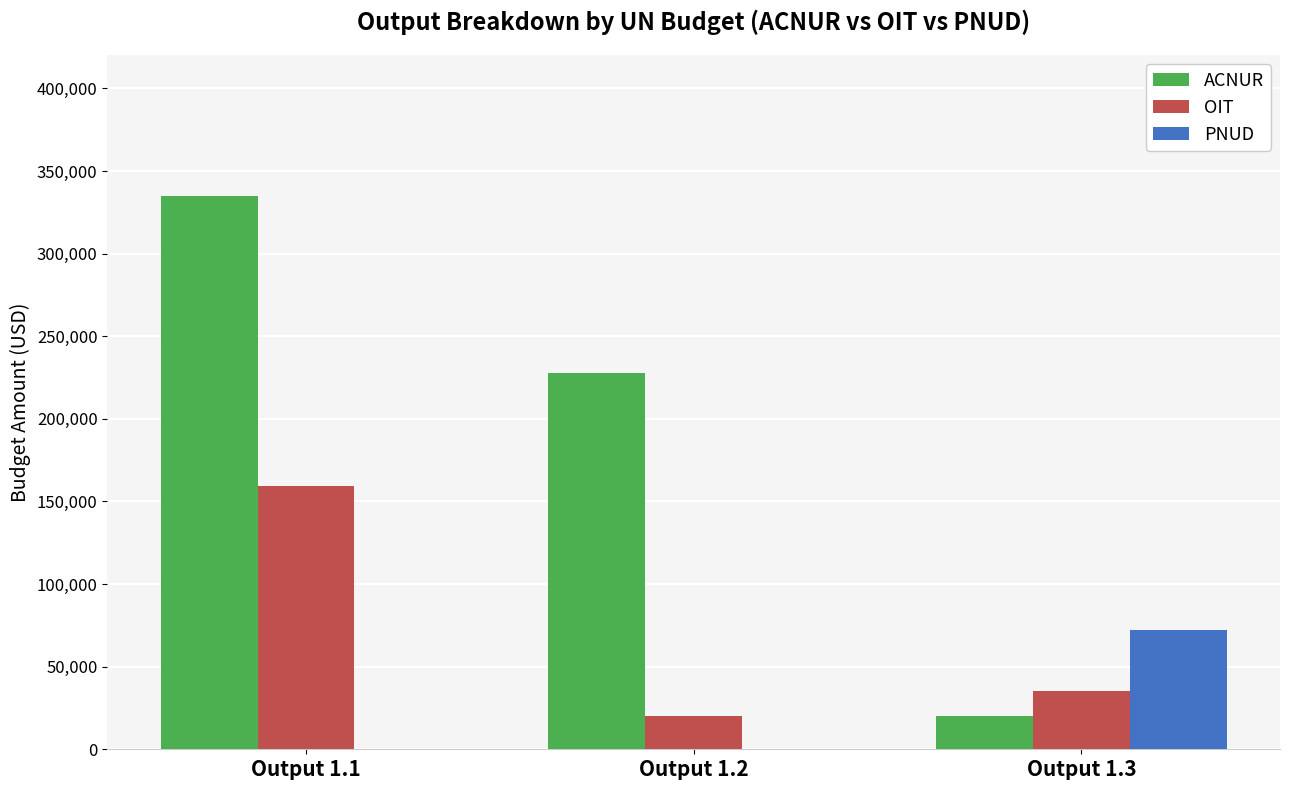

Which series has the largest total across all categories?

ACNUR